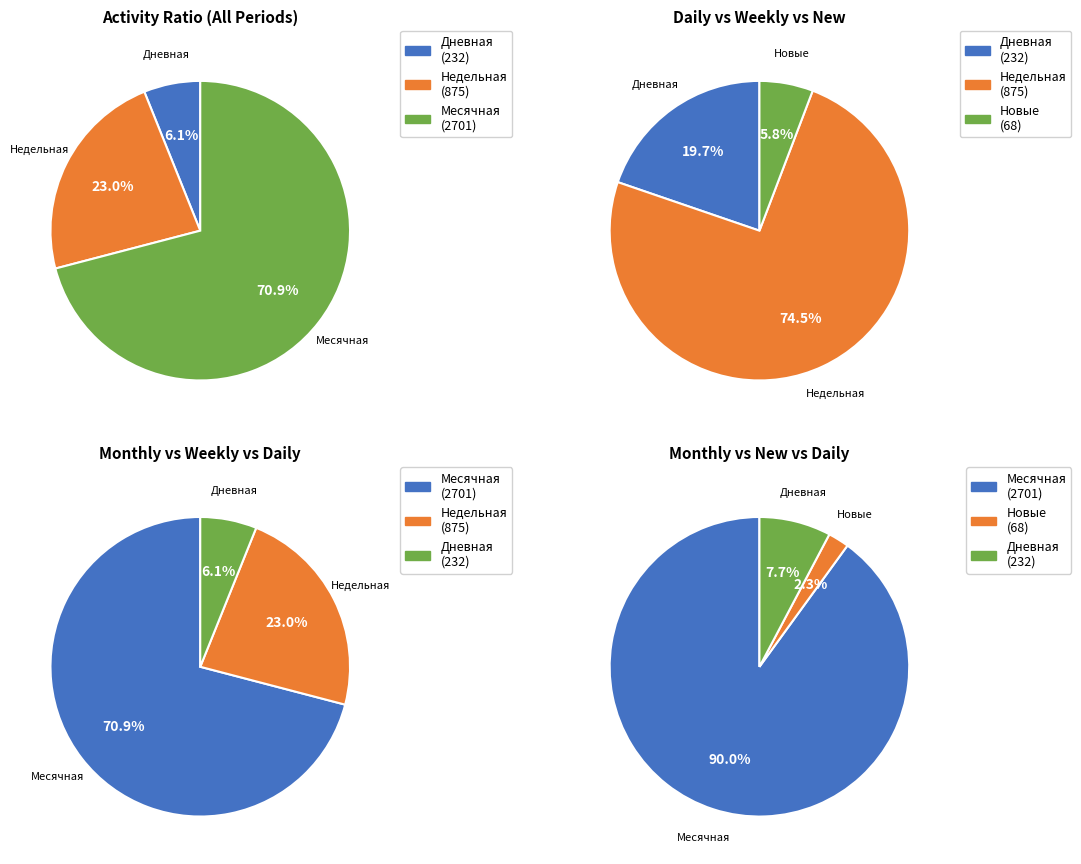

To the nearest percent, what is the difference between the 6 and 9 slice percentages?

1%